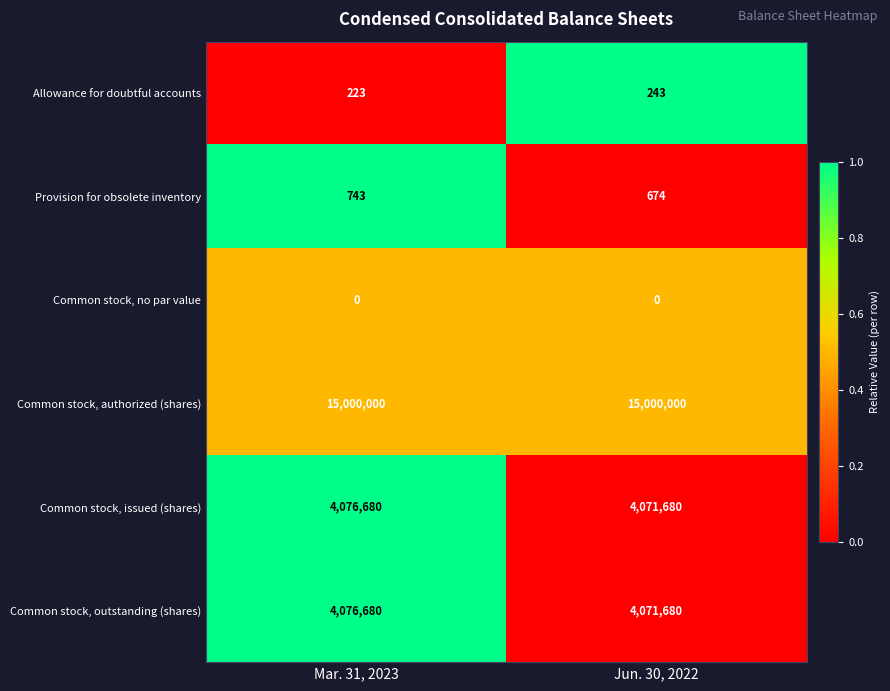

What is the difference between the Common stock, outstanding (shares) values at Mar. 31, 2023 and Jun. 30, 2022?

5000